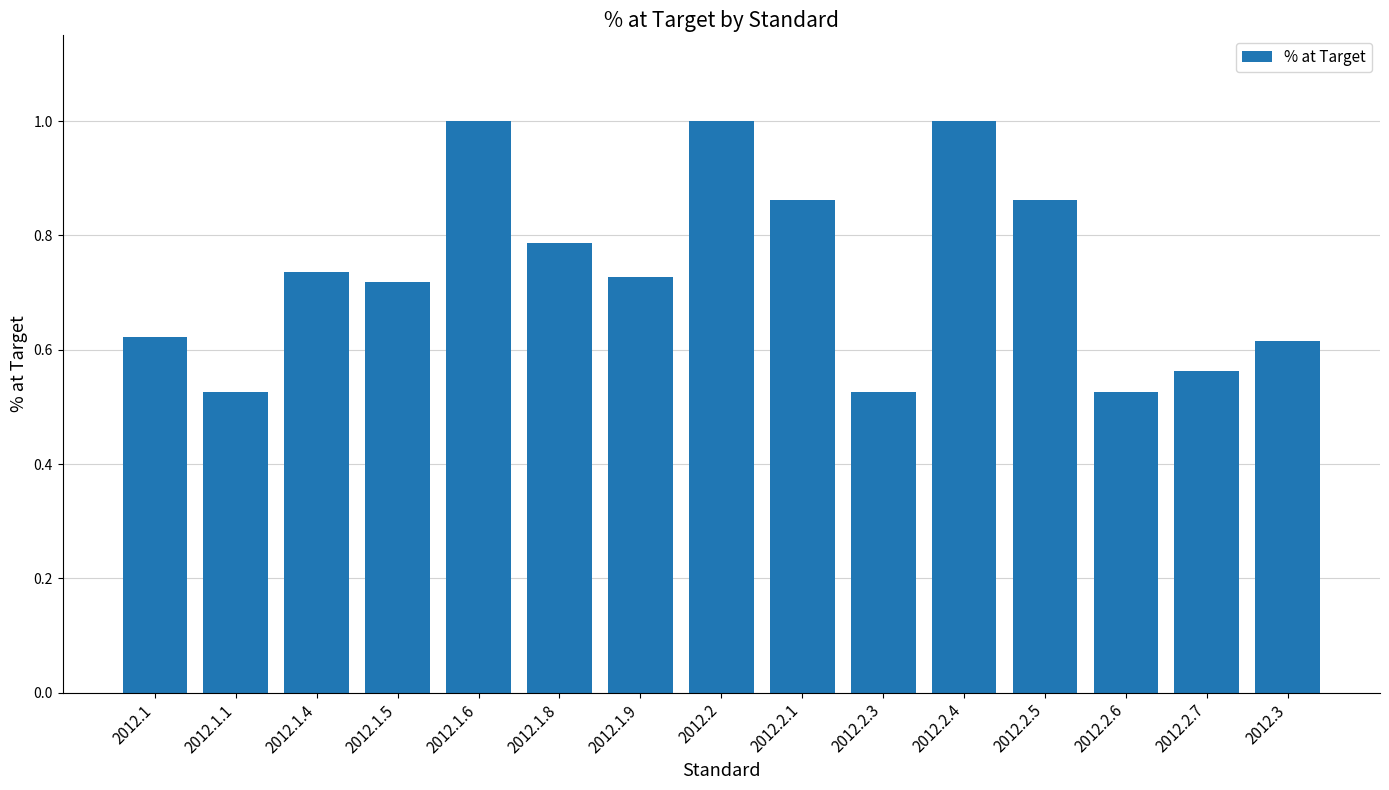

What is the sum of all values?

11.1